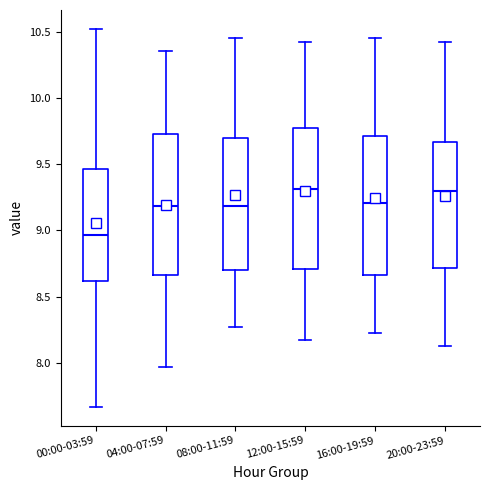

Where does the upper whisker of the box for 04:00-07:59 end on the y-axis? The values are not printed on the chart, so give them approximately, as read against the axis.

10.35